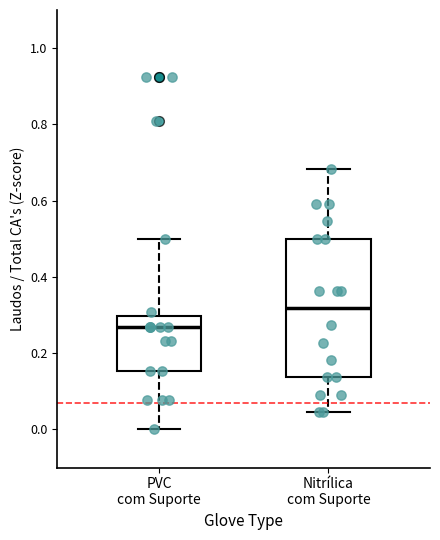

Where does the median line of the box for PVC com Suporte sit on the y-axis? The values are not printed on the chart, so give them approximately, as read against the axis.

0.26